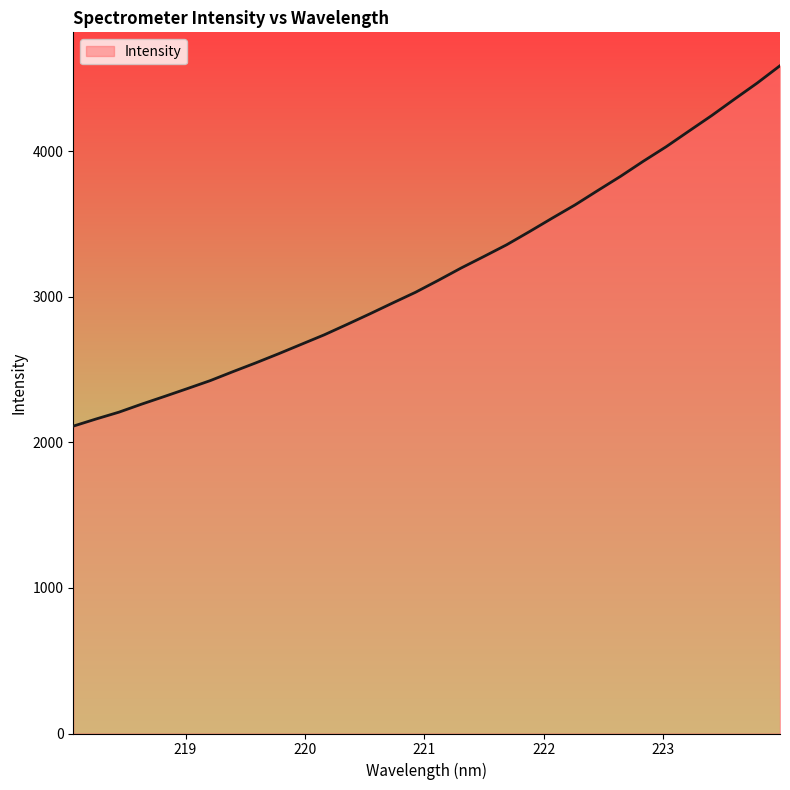

What is the minimum value shown in the chart?

2111.2